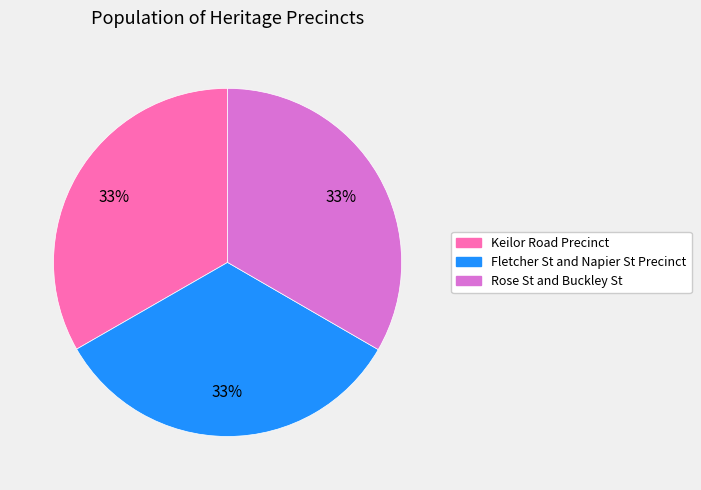

True or false: Rose St and Buckley St accounts for 21% of the total.

False